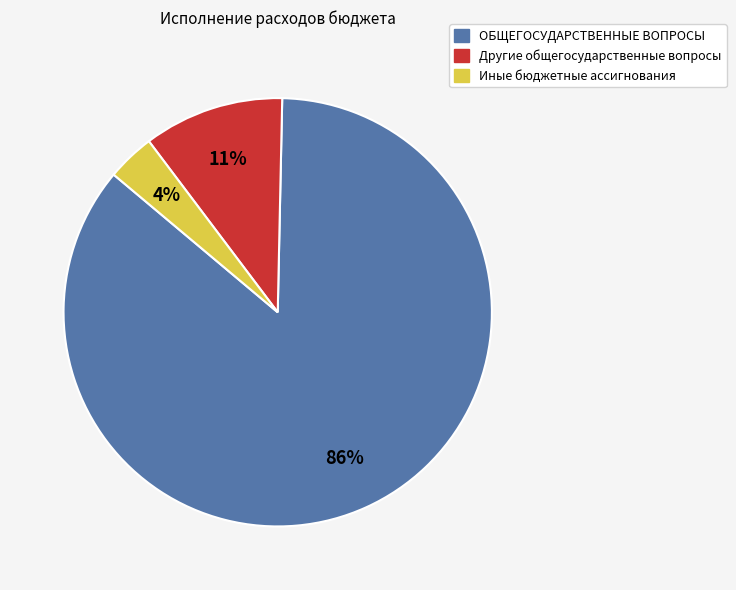

Does Другие общегосударственные вопросы account for over 50% of the chart?

No